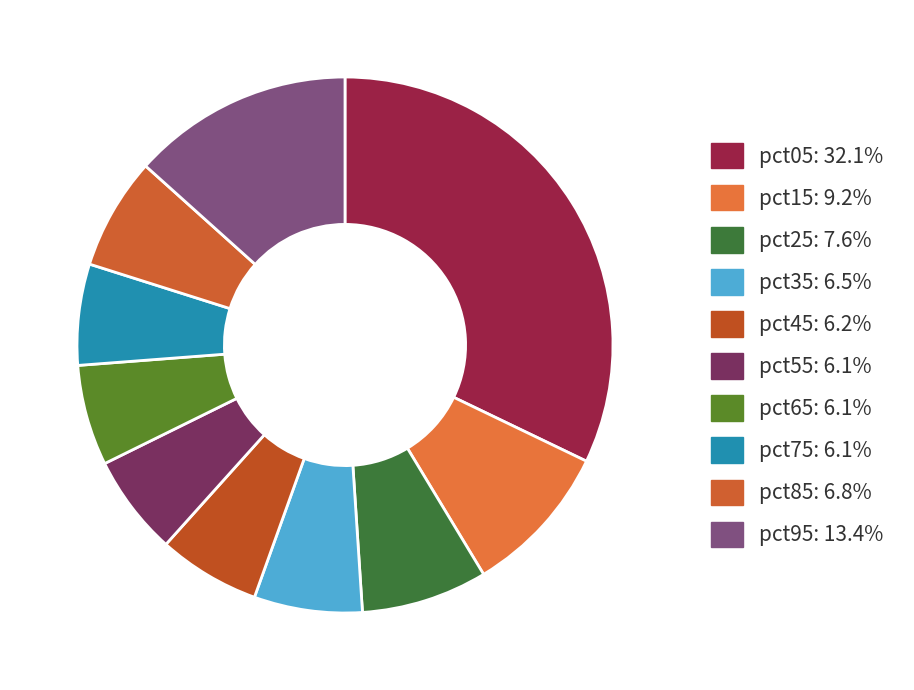

To the nearest percent, what is the combined percentage of pct85 and pct15?

16%